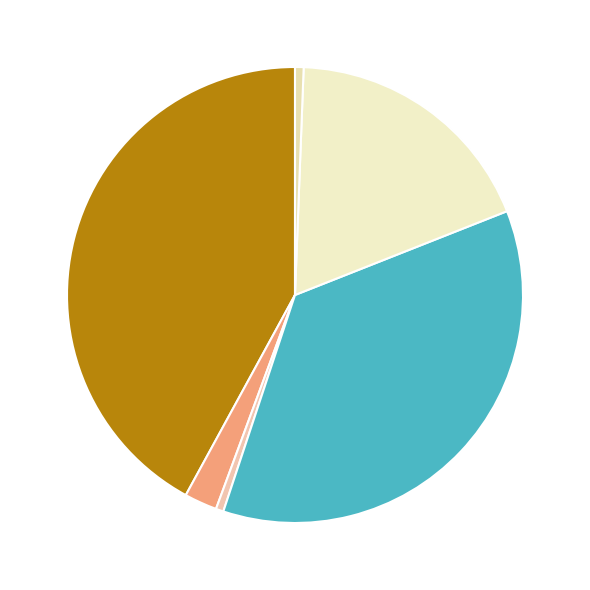

How many slices are in this pie chart?

6